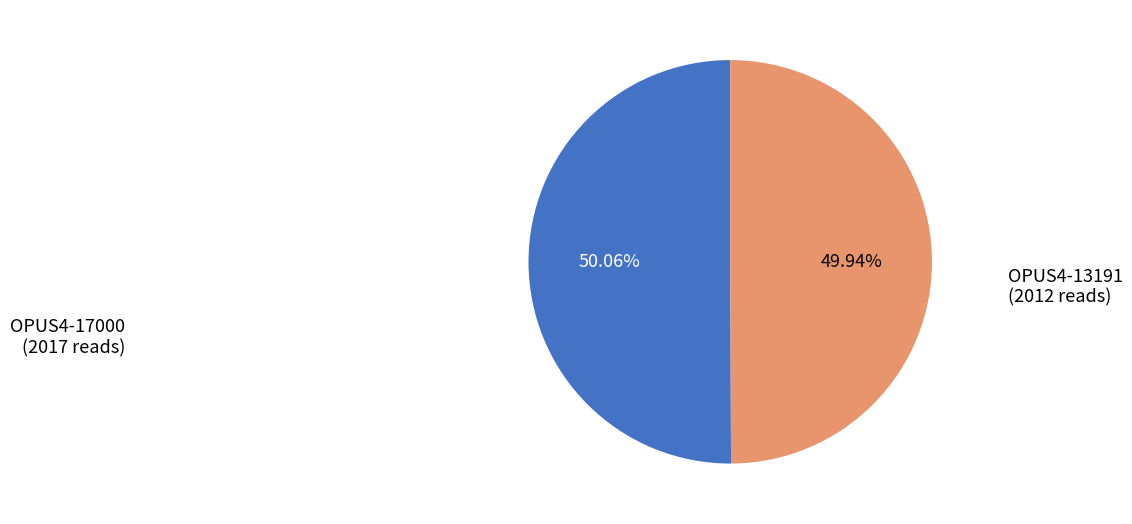

Do OPUS4-13191 and OPUS4-17000 together represent more than half of the pie?

Yes